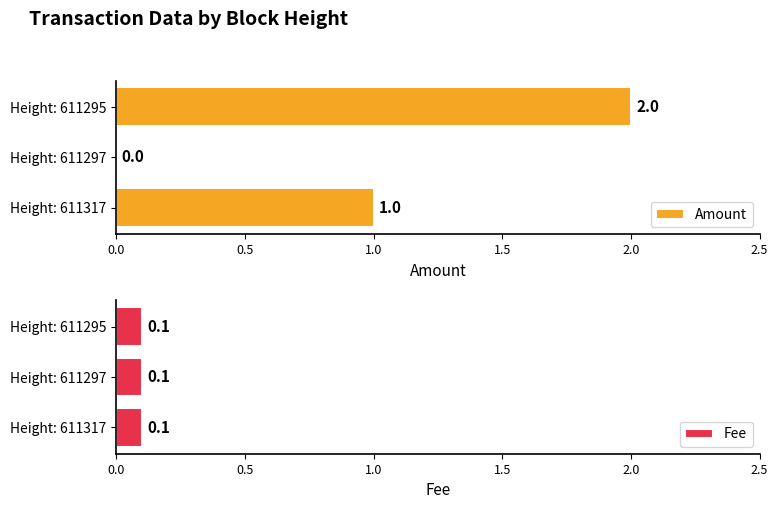

At which label is Amount closest to 1?

Height: 611317